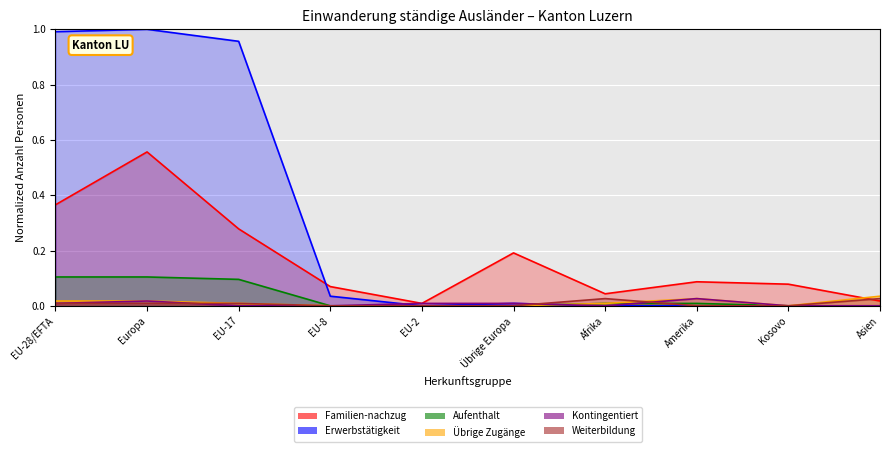

Is it true that Übrige Zugänge (col_10) equals 0.0 at EU-28/EFTA?

False